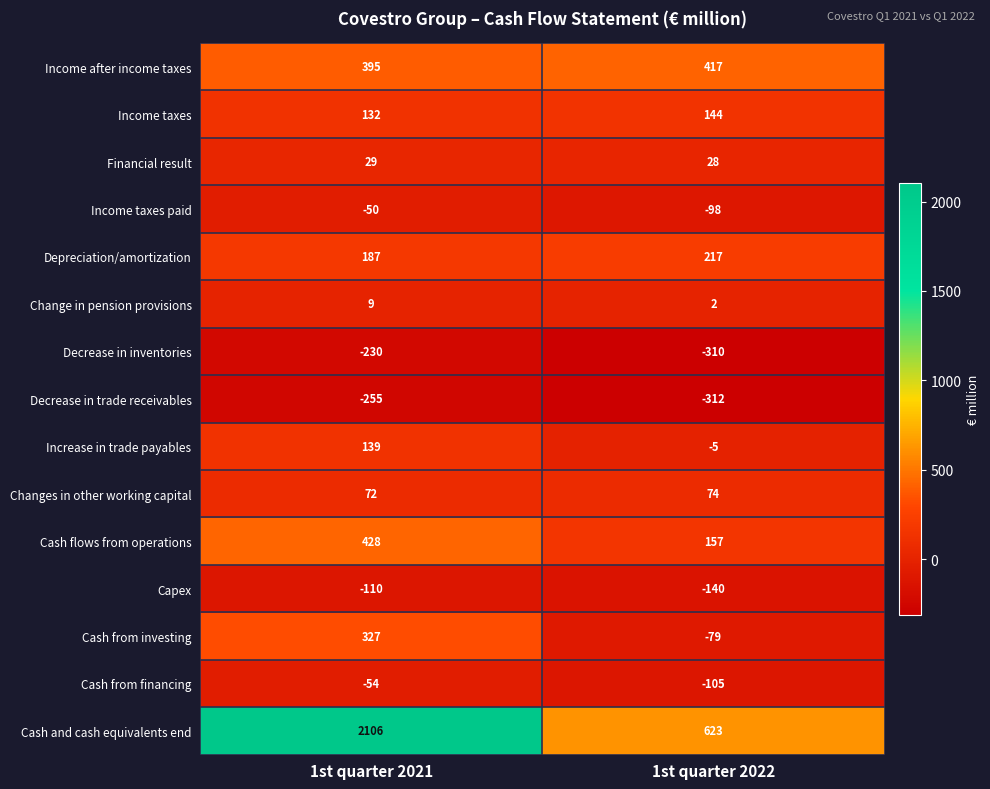

What is the sum of all Capex values?

-250